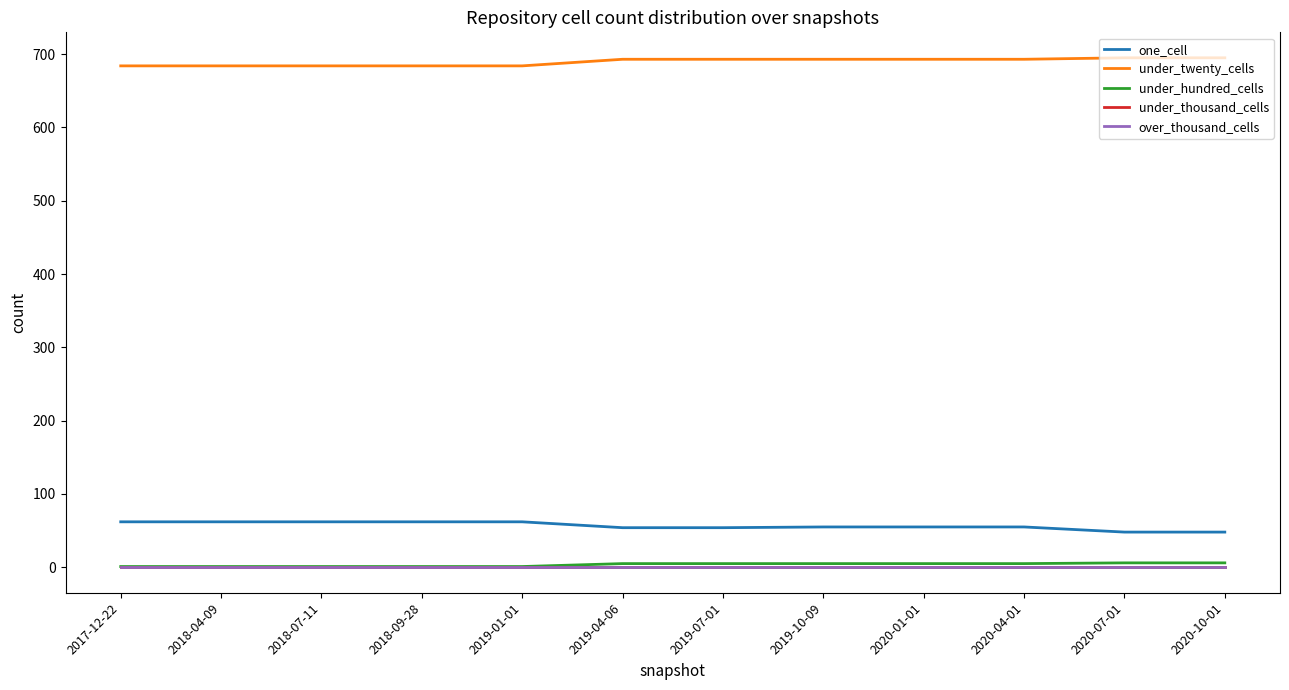

Is this an area chart (filled region under the line)?

No